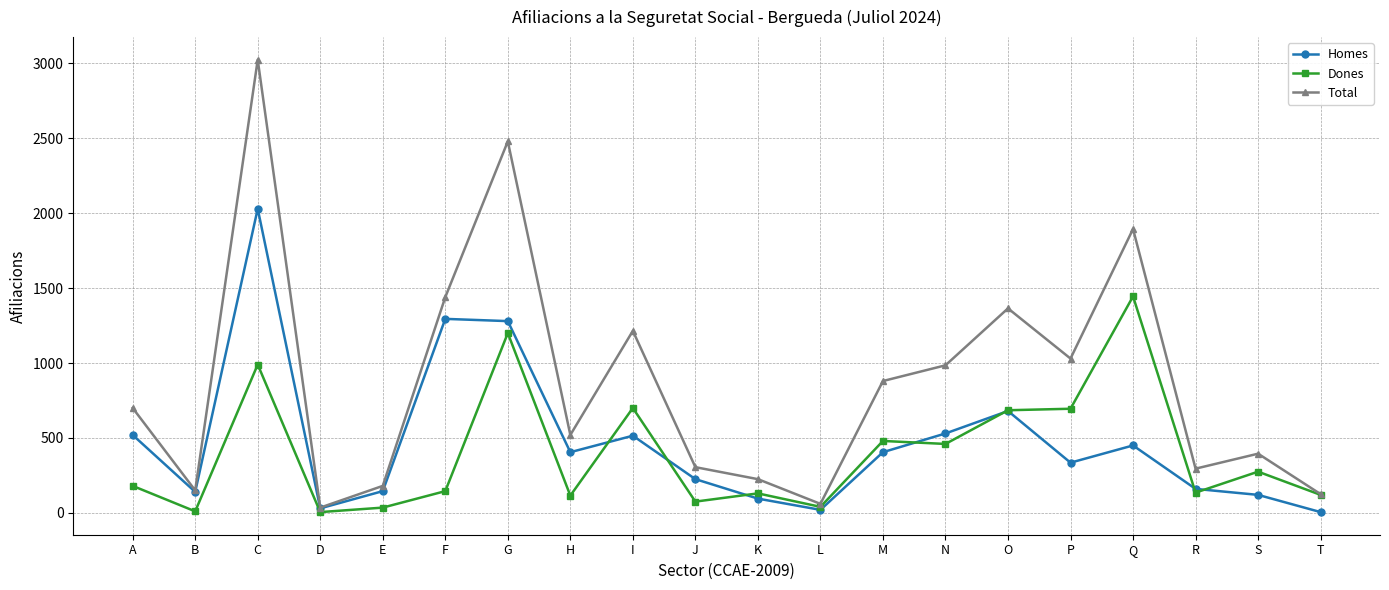

Between J and N, which series saw the biggest shift?

Total